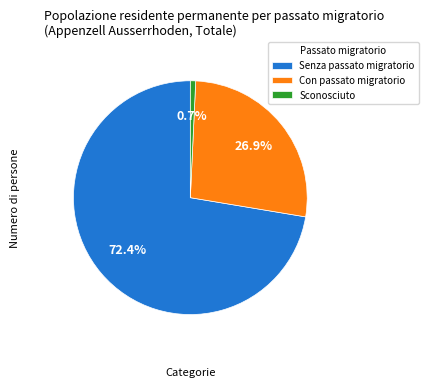

How many segments does this pie chart have?

3